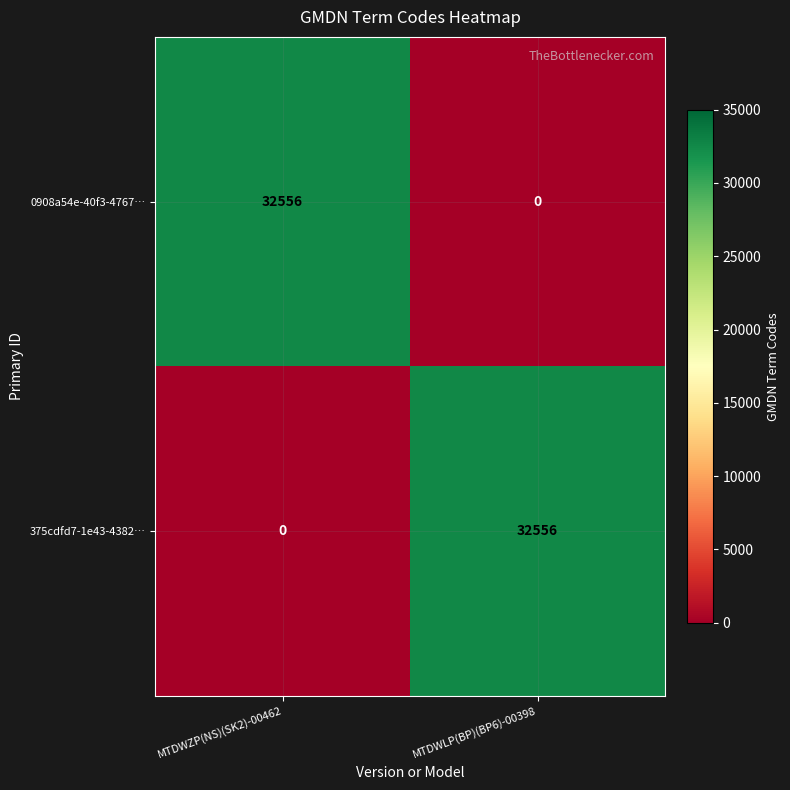

What is the sum of the 375cdfd7-1e43-4382… values at MTDWLP(BP)(BP6)-00398 and MTDWZP(NS)(SK2)-00462?

32556